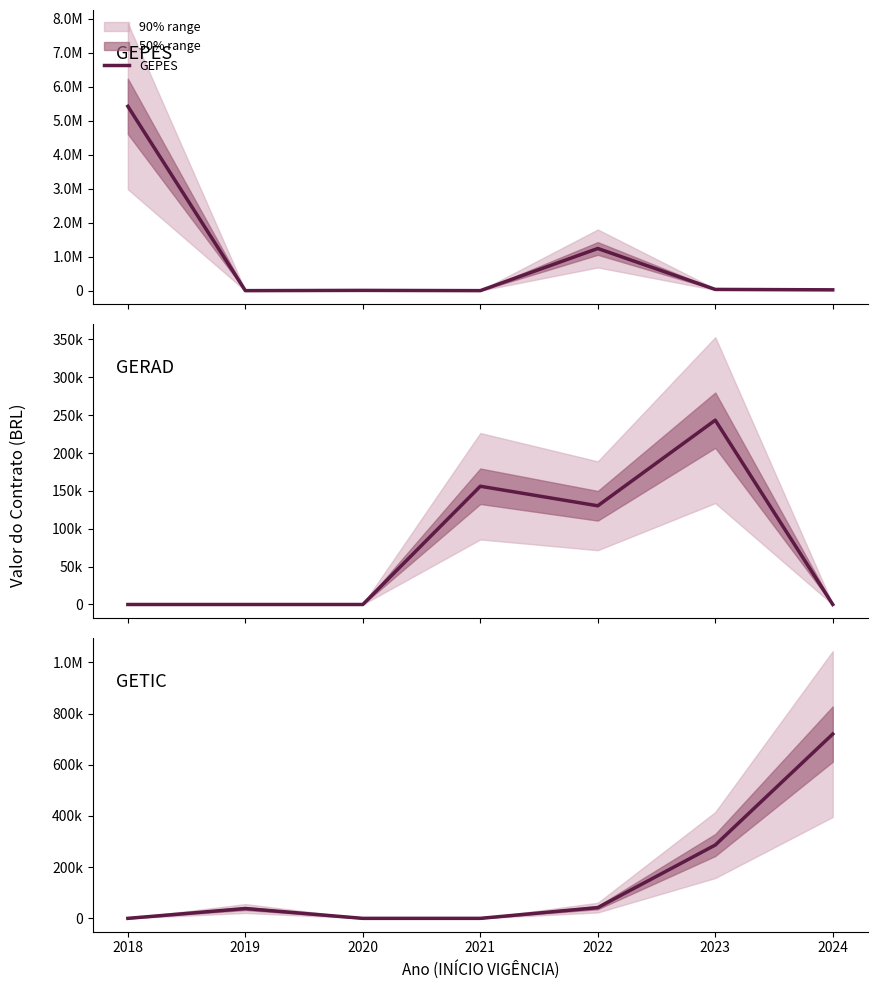

What is the spread (max minus min) of values at 2019?

38400.0